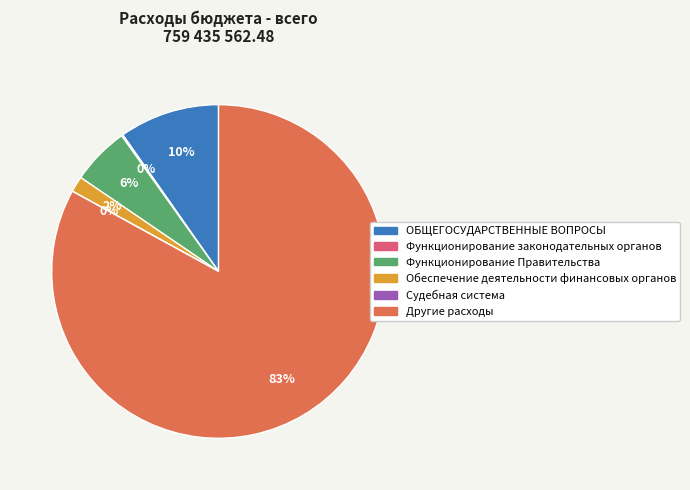

True or false: Функционирование Правительства accounts for 6% of the total.

True